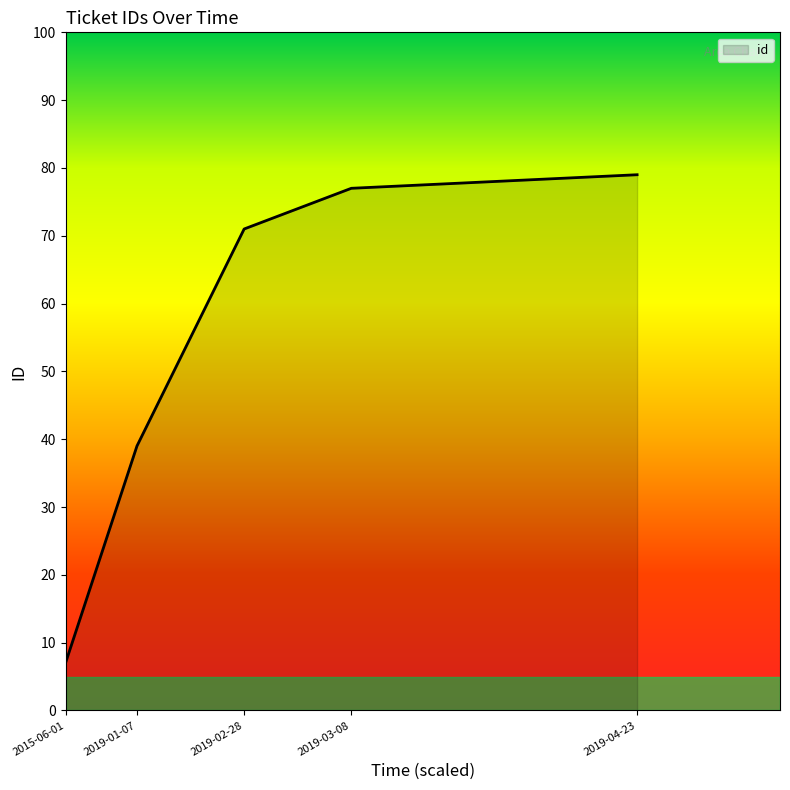

What is the difference between the second highest and minimum values?

70.0